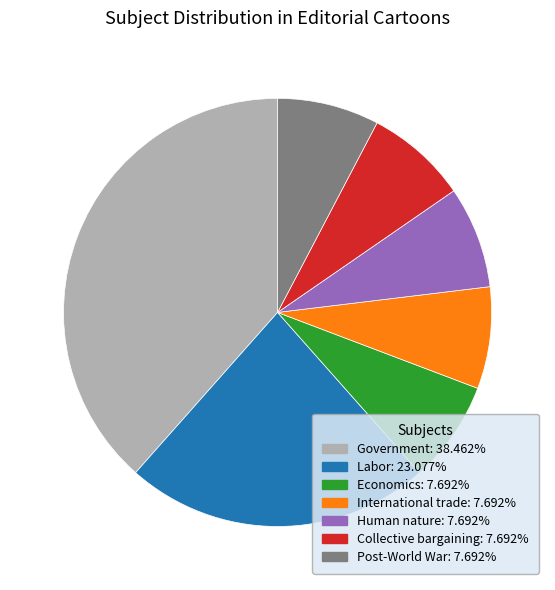

Does Post-World War represent more than half of the total?

No